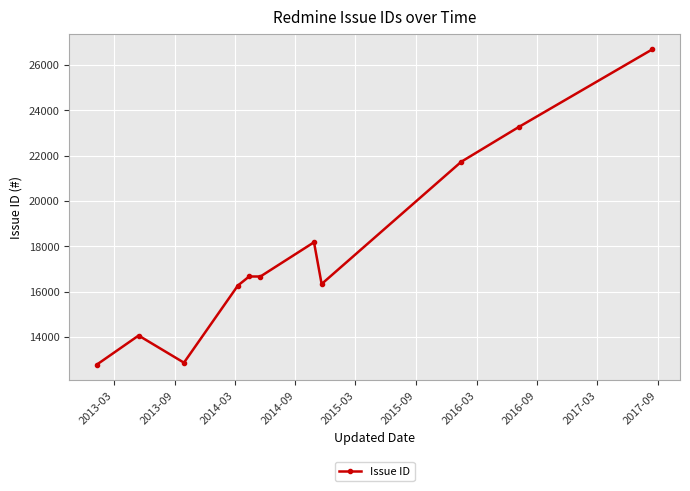

What is the maximum value shown in the chart?

26681